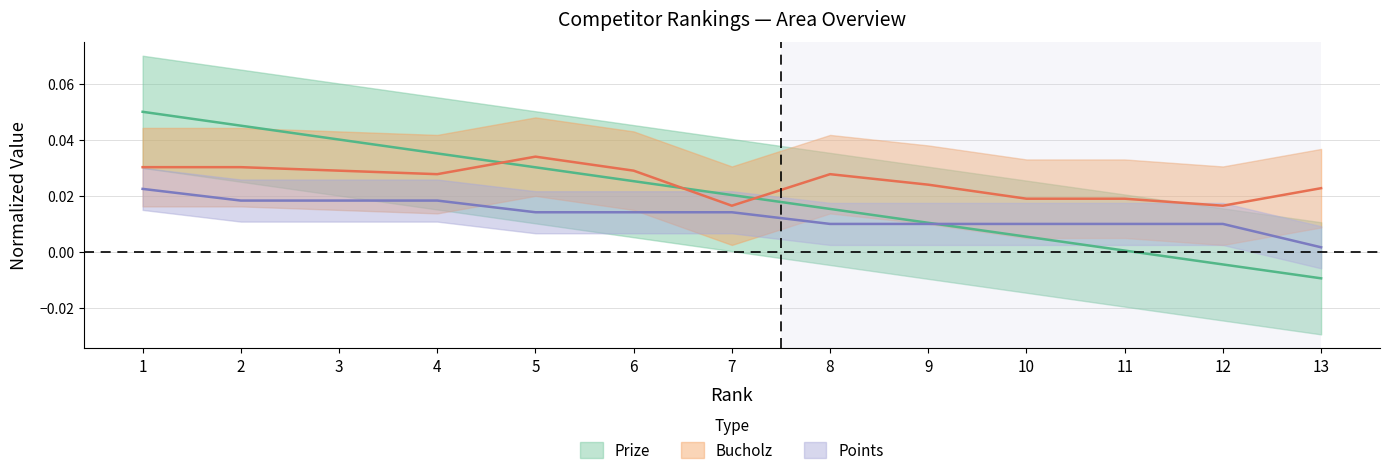

At which category does Bucholz reach its first local valley?

4